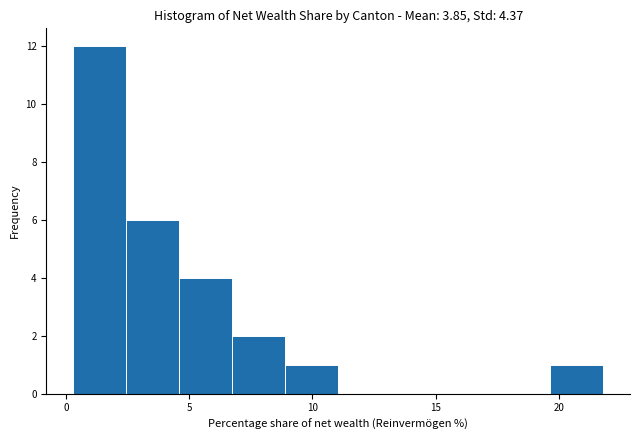

Reading left to right, transcribe this chart: for each bar, give the range it covers on the x-axis and its height. Neither the bar edges nor the heights are printed on the chart, so give them approximately, as read against the axes.

0.5 to 2.5: 12
2.5 to 4.5: 6
4.5 to 6.5: 4
6.5 to 9.0: 2
9.0 to 11.0: 1
11.0 to 13.0: 0
13.0 to 15.5: 0
15.5 to 17.5: 0
17.5 to 19.5: 0
19.5 to 22.0: 1